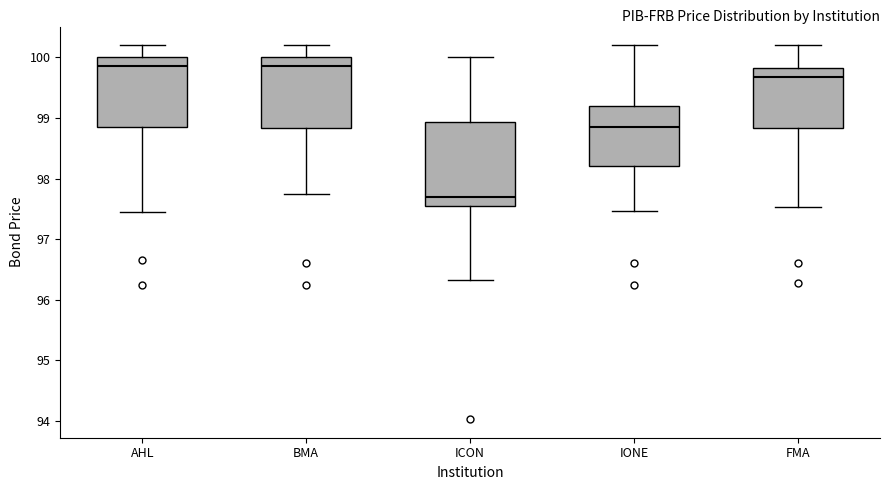

Reading left to right, transcribe this box plot: for each box, give where its median line is, the range the box spans, and where its two whiskers end, as read against the y-axis. The values are not printed on the chart, so give them approximately, as read against the axis.

AHL: median 99.9, box 98.9 to 100.0, whiskers 97.5 to 100.2
BMA: median 99.9, box 98.8 to 100.0, whiskers 97.8 to 100.2
ICON: median 97.7, box 97.6 to 98.9, whiskers 96.3 to 100.0
IONE: median 98.9, box 98.2 to 99.2, whiskers 97.5 to 100.2
FMA: median 99.7, box 98.8 to 99.8, whiskers 97.5 to 100.2